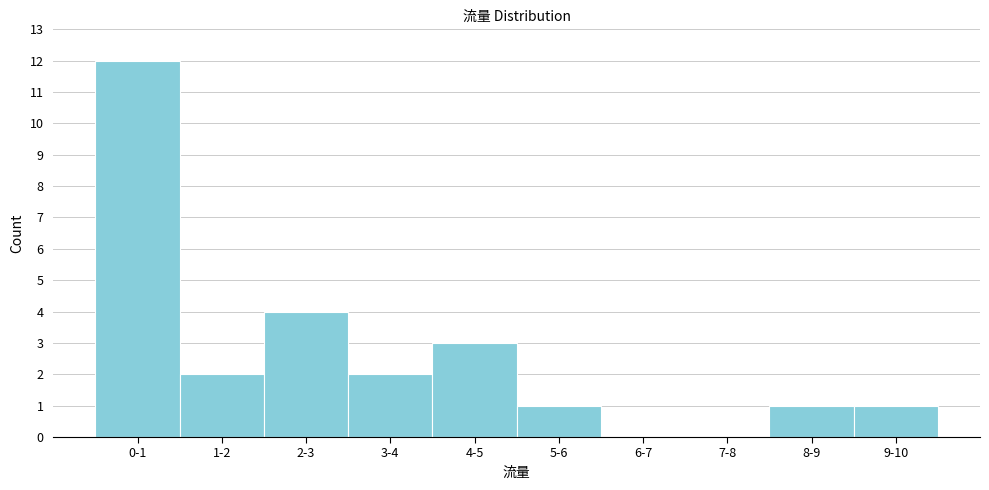

Reading left to right, transcribe all the data shown in this chart.

0-1=12	1-2=2	2-3=4	3-4=2	4-5=3	5-6=1	6-7=0	7-8=0	8-9=1	9-10=1